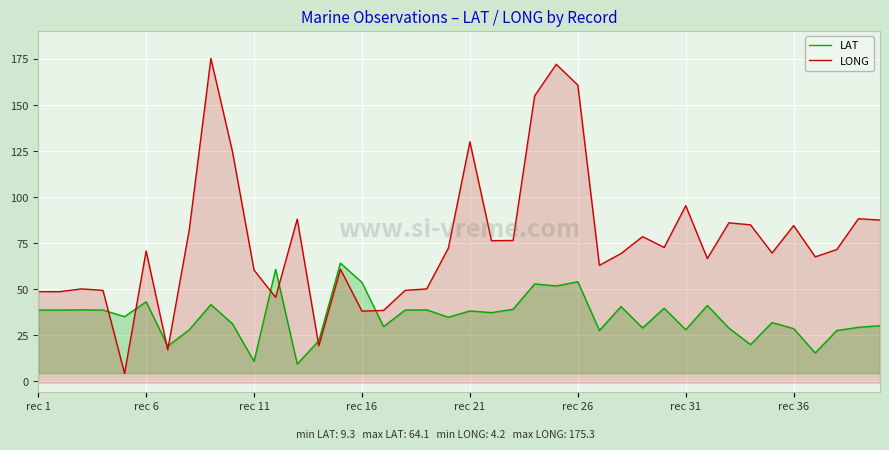

How many distinct data groups are displayed?

2